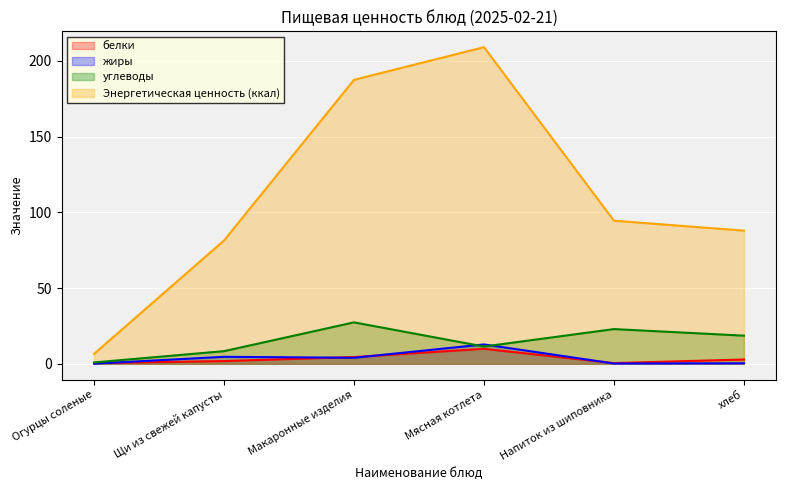

Count the number of data series in this chart.

4